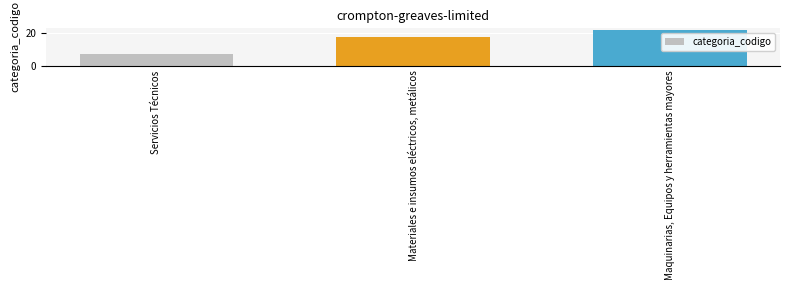

Reading right to left, extract all data points from this chart.

Maquinarias, Equipos y herramientas mayores=22	Materiales e insumos eléctricos, metálicos=18	Servicios Técnicos=7